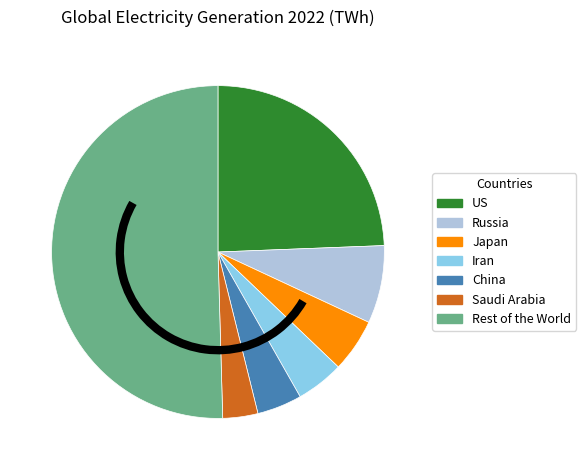

What is the ratio of the value at Japan to the value at Iran?

1.1